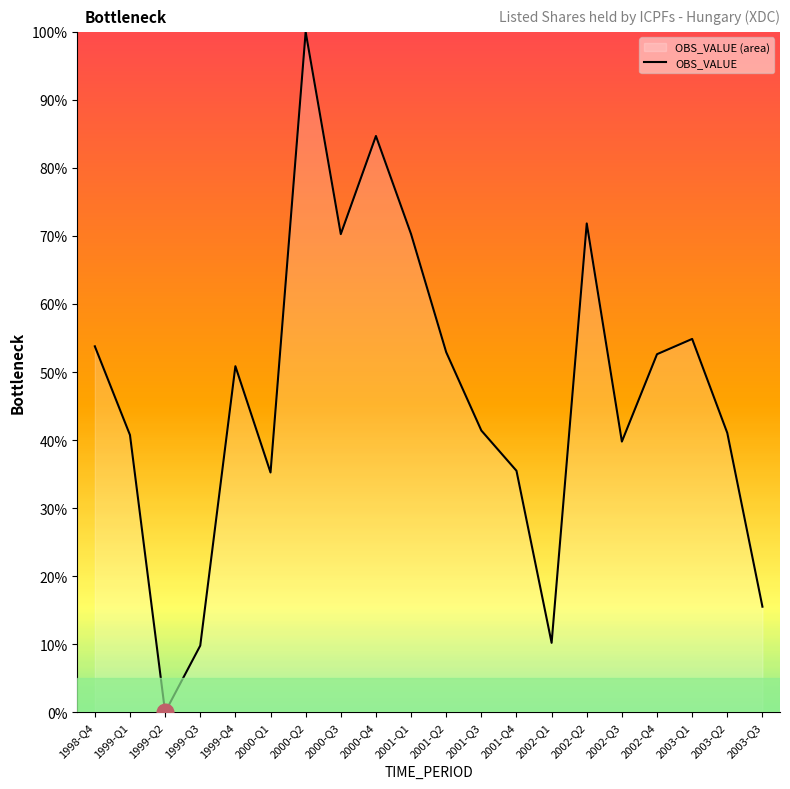

Reading left to right, list all the values displayed in this chart.

53.8	40.7	0.0	9.8	50.9	35.2	100.0	70.3	84.7	70.3	52.9	41.4	35.5	10.2	71.8	39.8	52.6	54.9	41.0	15.5